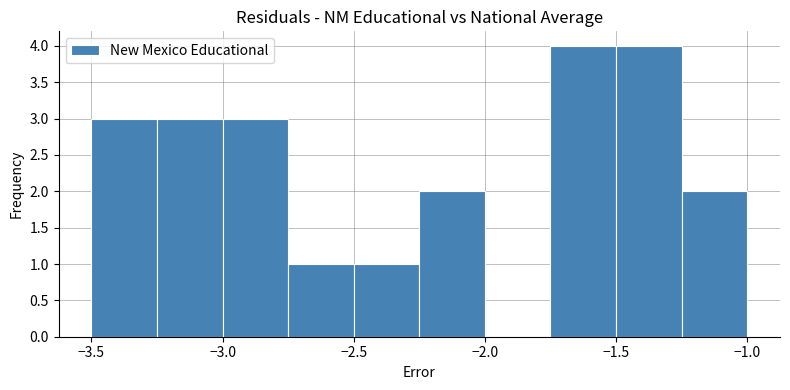

Reading left to right, list every bar in this chart as the range it spans on the x-axis followed by its height. The values are not printed on the chart, so give them approximately, as read against the axis.

-3.50 to -3.25: 3
-3.25 to -3.00: 3
-3.00 to -2.75: 3
-2.75 to -2.50: 1
-2.50 to -2.25: 1
-2.25 to -2.00: 2
-2.00 to -1.75: 0
-1.75 to -1.50: 4
-1.50 to -1.25: 4
-1.25 to -1.00: 2